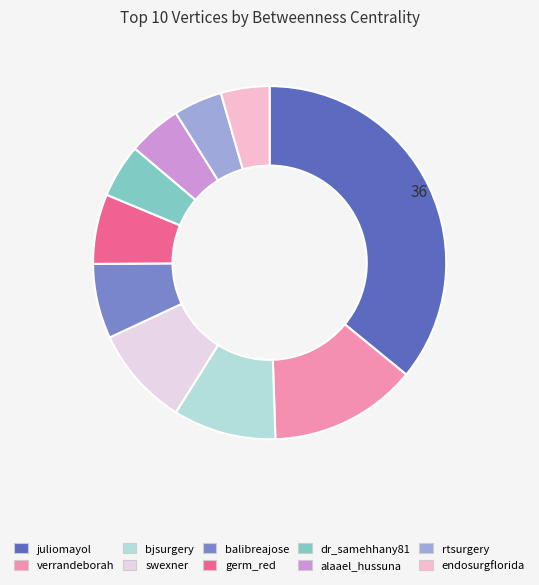

How many segments does this pie chart have?

10